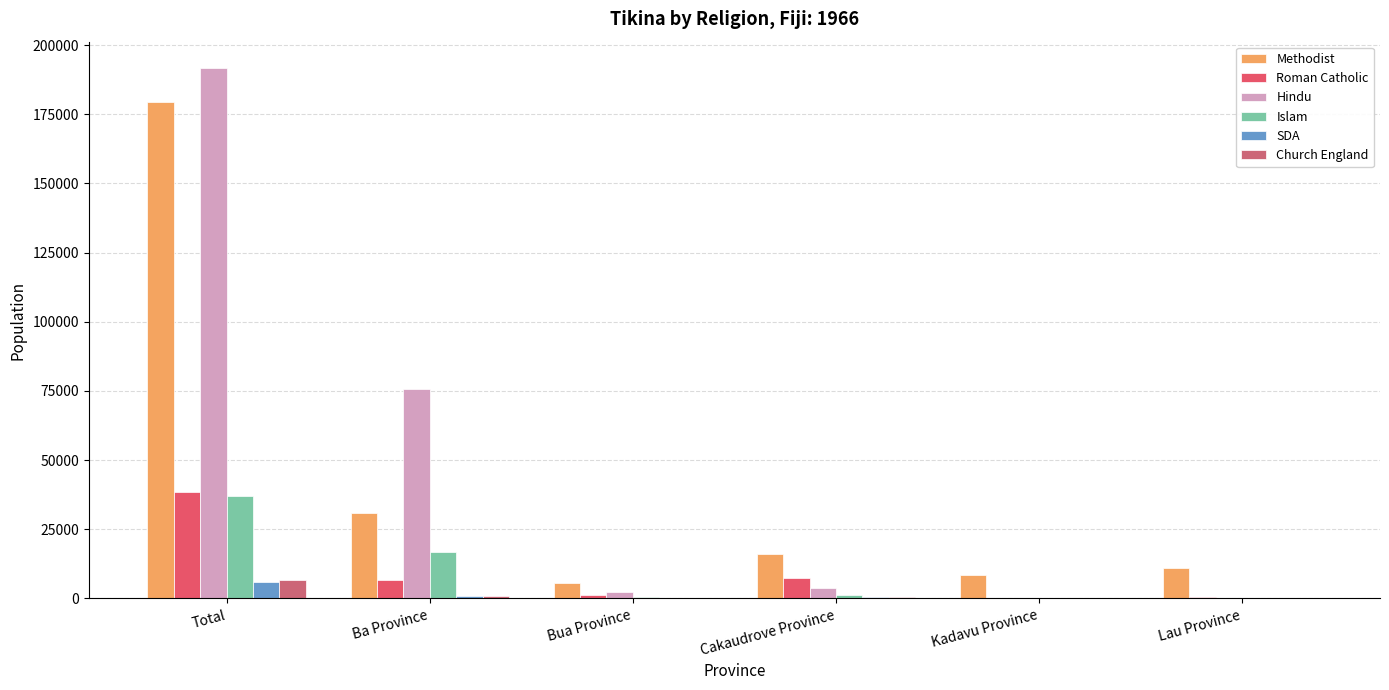

List the series in order of their peak value, highest first.

Hindu, Methodist, Roman Catholic, Islam, Church England, SDA